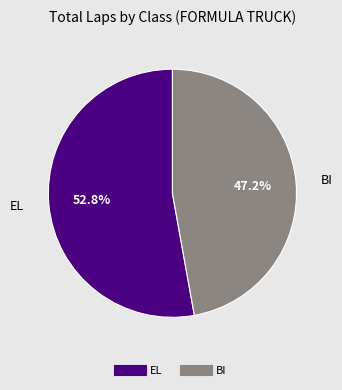

Does any single category account for the majority?

Yes